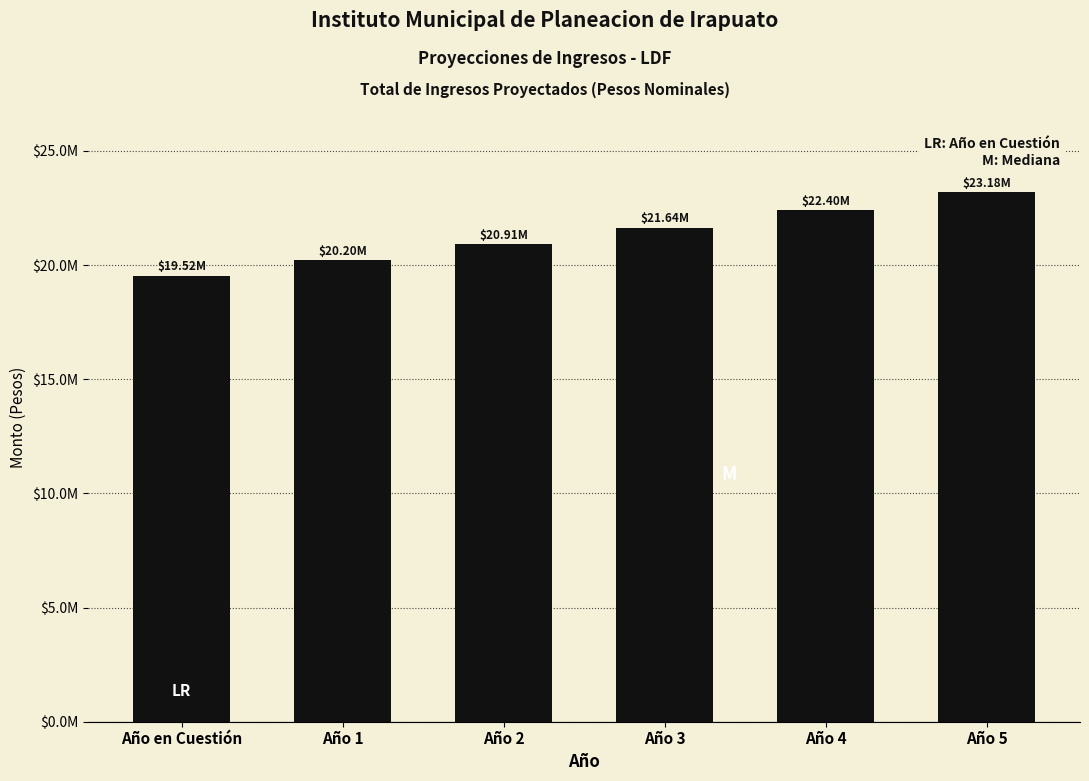

Are the bars horizontal?

No